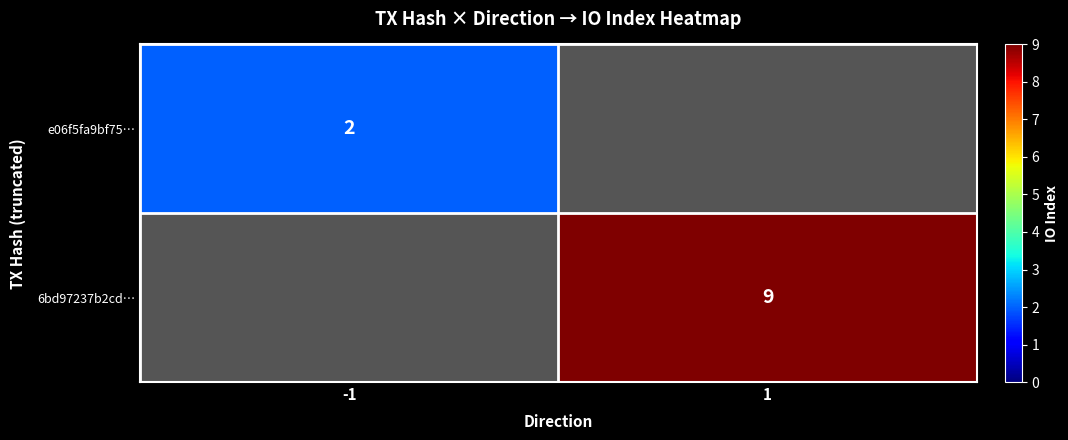

The value of e06f5fa9bf75… at -1 is 1. True or false?

False